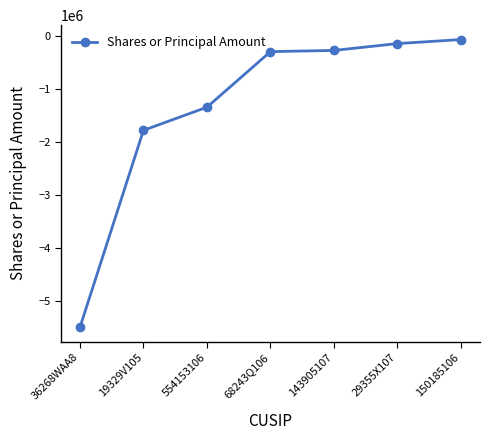

Which has a higher value, 29355X107 or 143905107?

29355X107